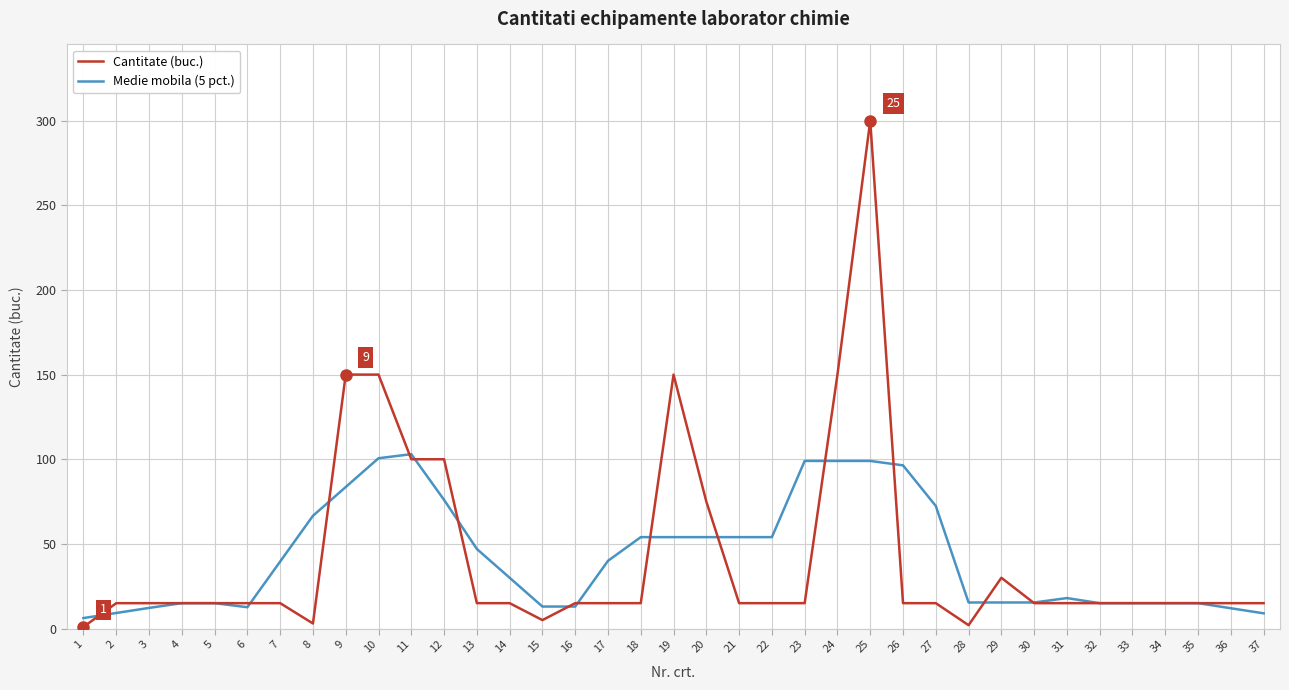

How many lines are shown in the chart?

2